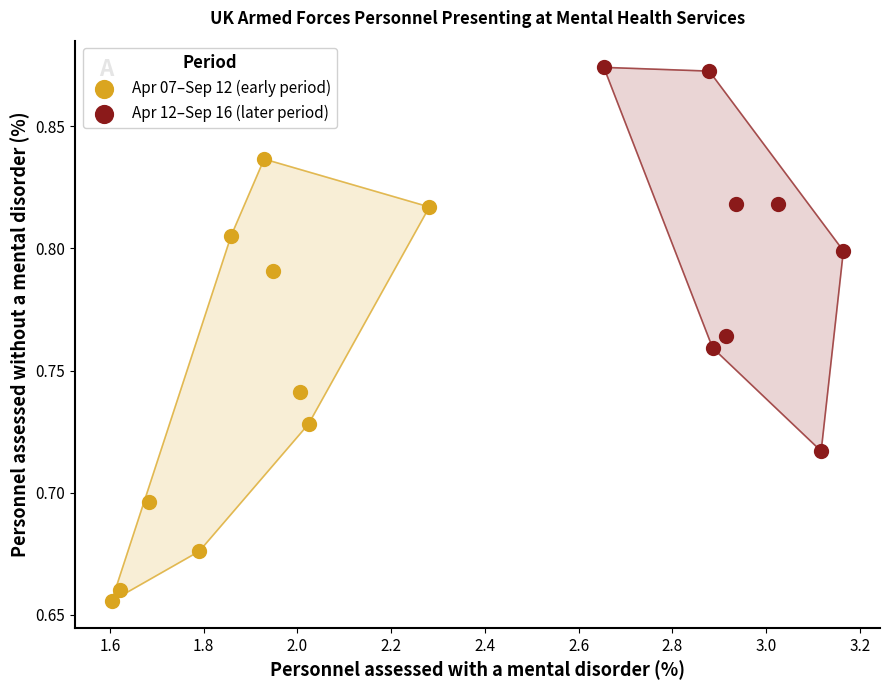

Which series contains the highest Y value?

Apr 12–Sep 16 (later period)